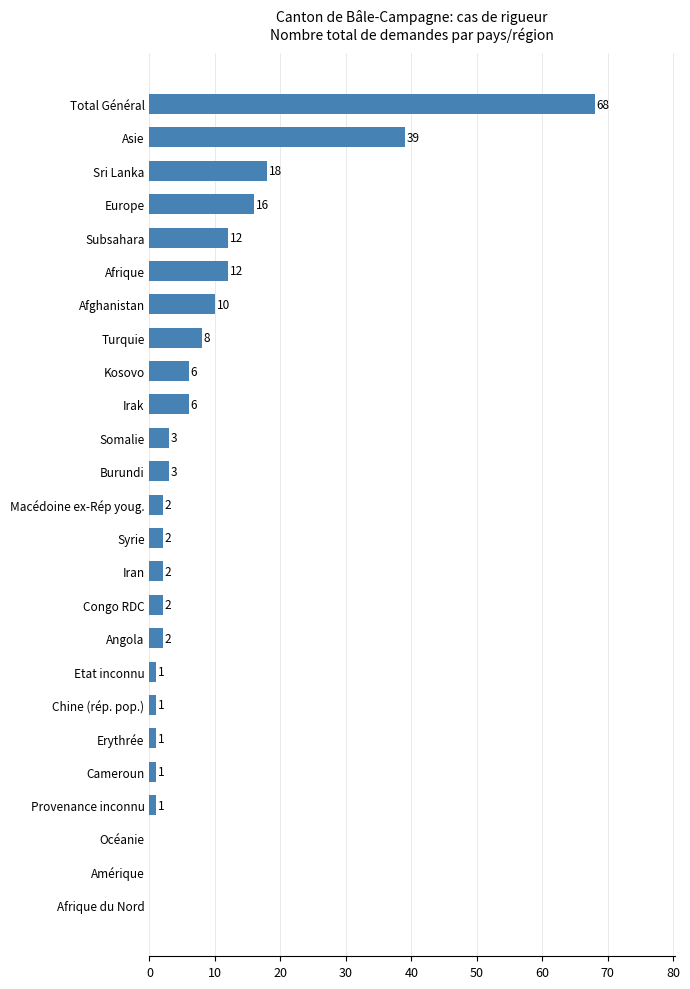

What is the change in value from Iran to Kosovo?

+4